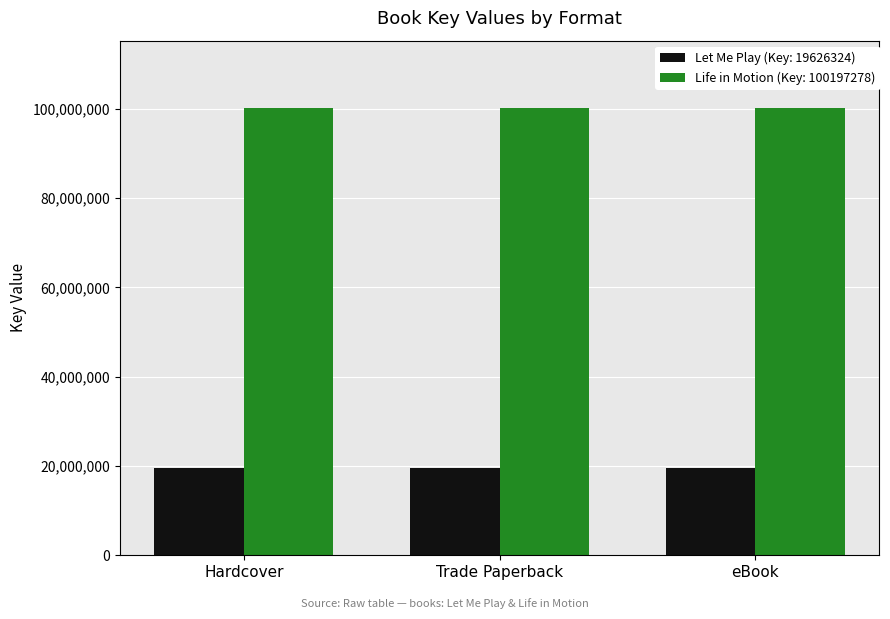

Are the bars grouped side by side (vs. stacked)?

Yes